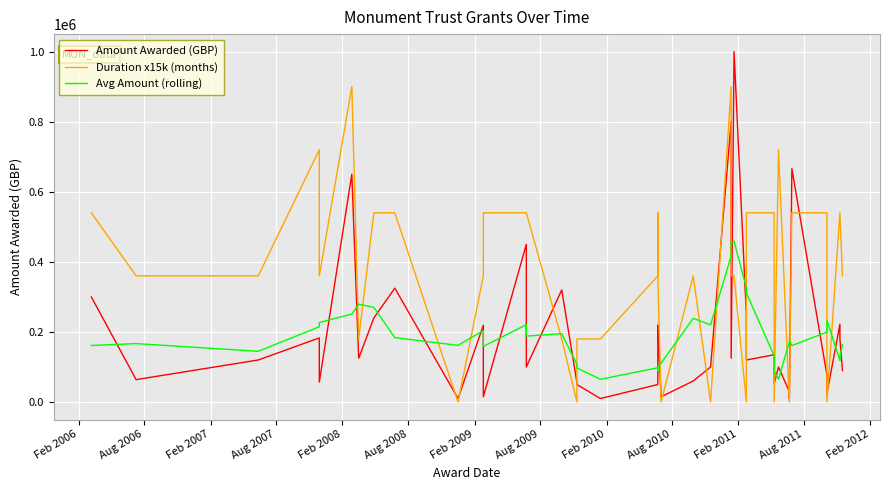

What is the maximum value shown in the chart?

1000000.0